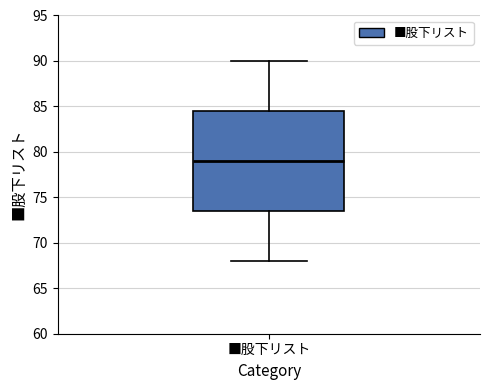

Transcribe this box plot: give where the median line is, the range the box spans, and where the two whiskers end, as read against the y-axis. The values are not printed on the chart, so give them approximately, as read against the axis.

median 79.0, box 73.5 to 84.5, whiskers 68.0 to 90.0